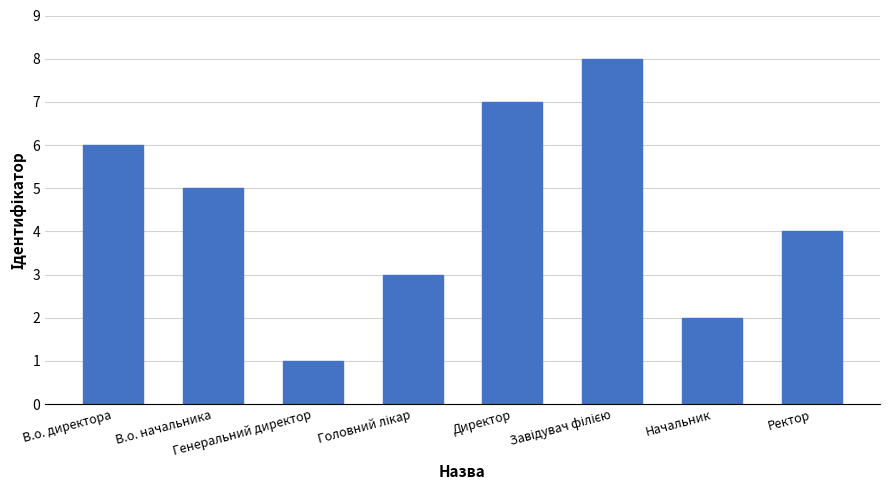

What is the maximum value shown in the chart?

8